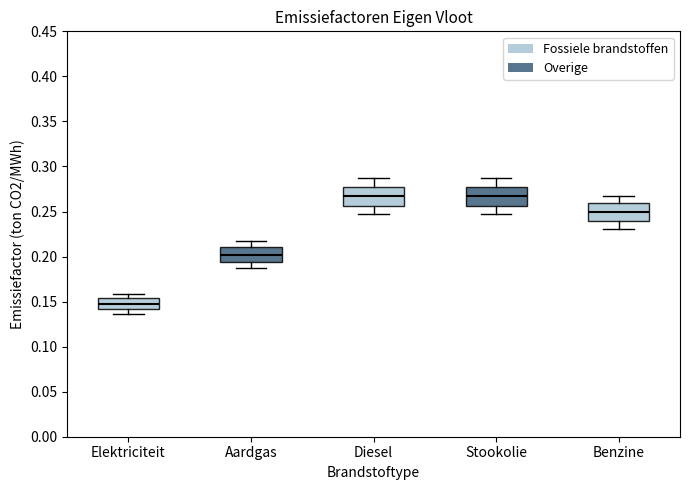

Reading left to right, read every box against the y-axis: the position of its median line, the range the box covers, and the ends of its whiskers. The values are not printed on the chart, so give them approximately, as read against the axis.

Elektriciteit: median 0.150, box 0.140 to 0.155, whiskers 0.135 to 0.160
Aardgas: median 0.200, box 0.195 to 0.210, whiskers 0.185 to 0.215
Diesel: median 0.265, box 0.255 to 0.280, whiskers 0.245 to 0.285
Stookolie: median 0.265, box 0.255 to 0.280, whiskers 0.245 to 0.285
Benzine: median 0.250, box 0.240 to 0.260, whiskers 0.230 to 0.270